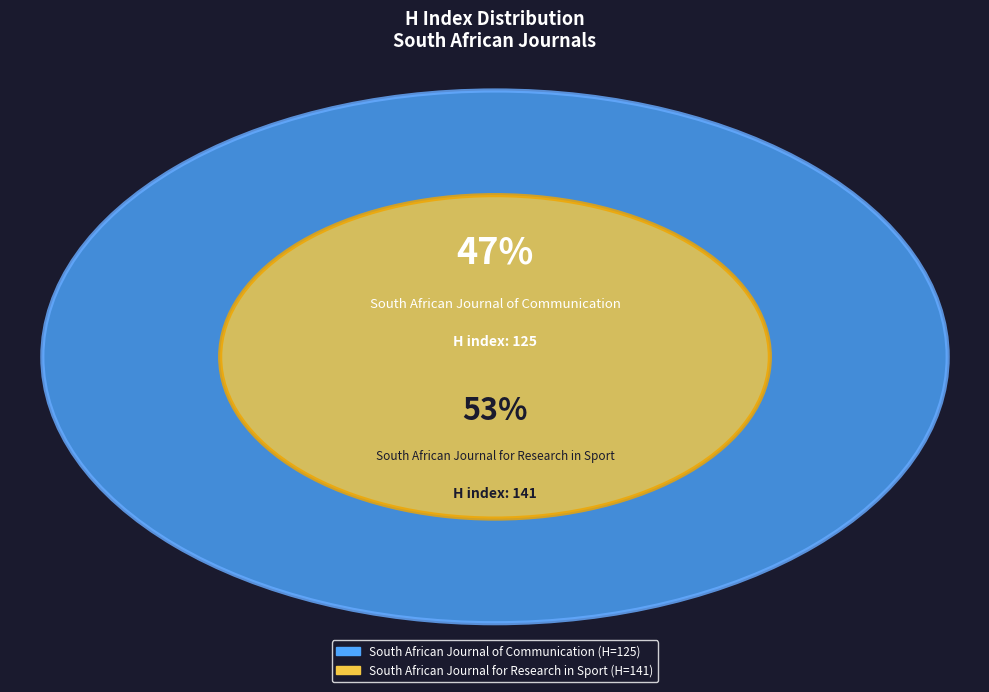

The South African Journal for Research in Sport slice represents 40% of the pie. True or false?

False